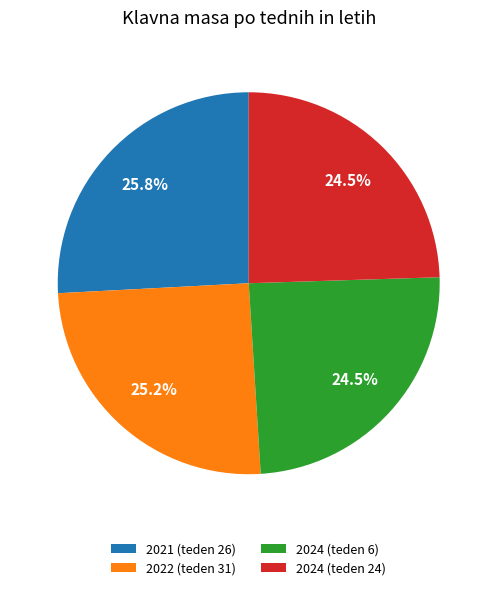

What is the largest slice in the pie chart?

2021 (teden 26)